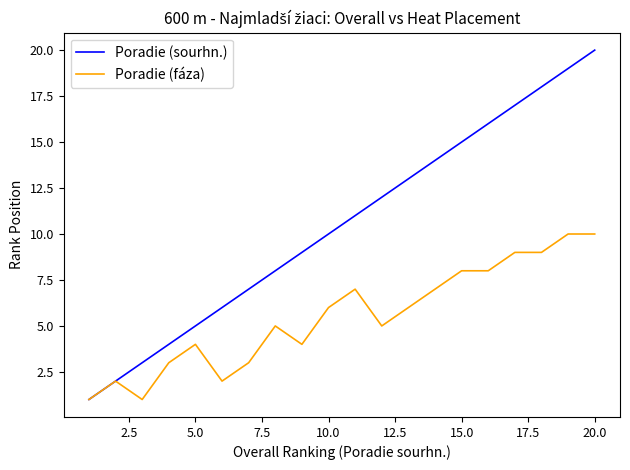

What is the highest value of the Poradie (fáza) series?

10